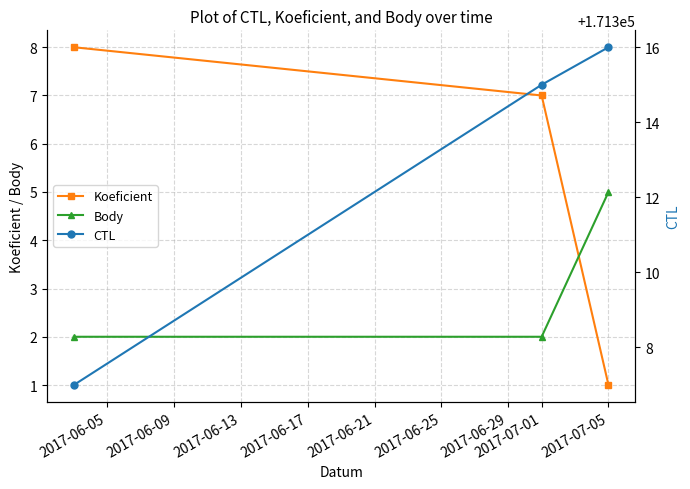

Does the chart display data point markers on the line(s)?

Yes